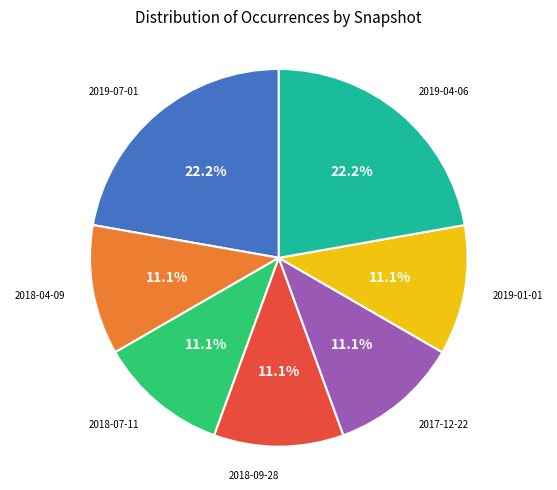

Approximately how many times larger is the value at 2019-01-01 compared to 2017-12-22?

1.0